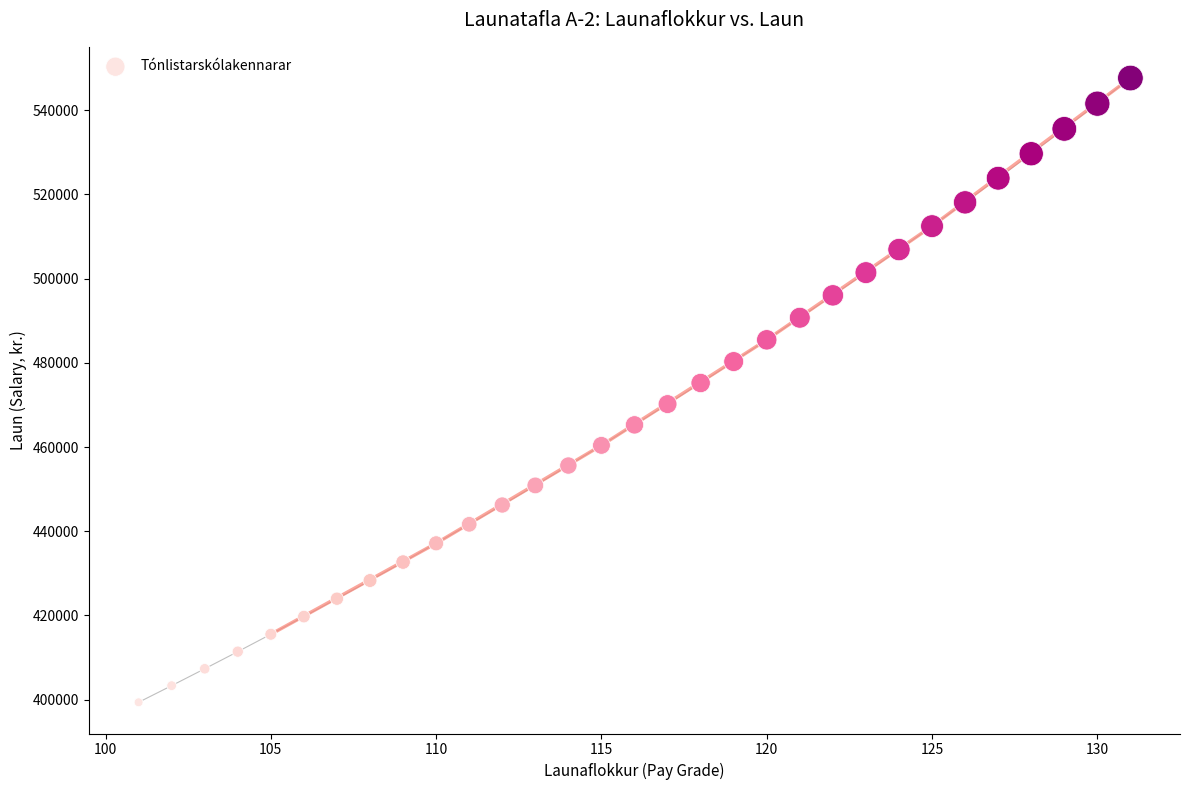

What is the range of X values (max minus min)?

30